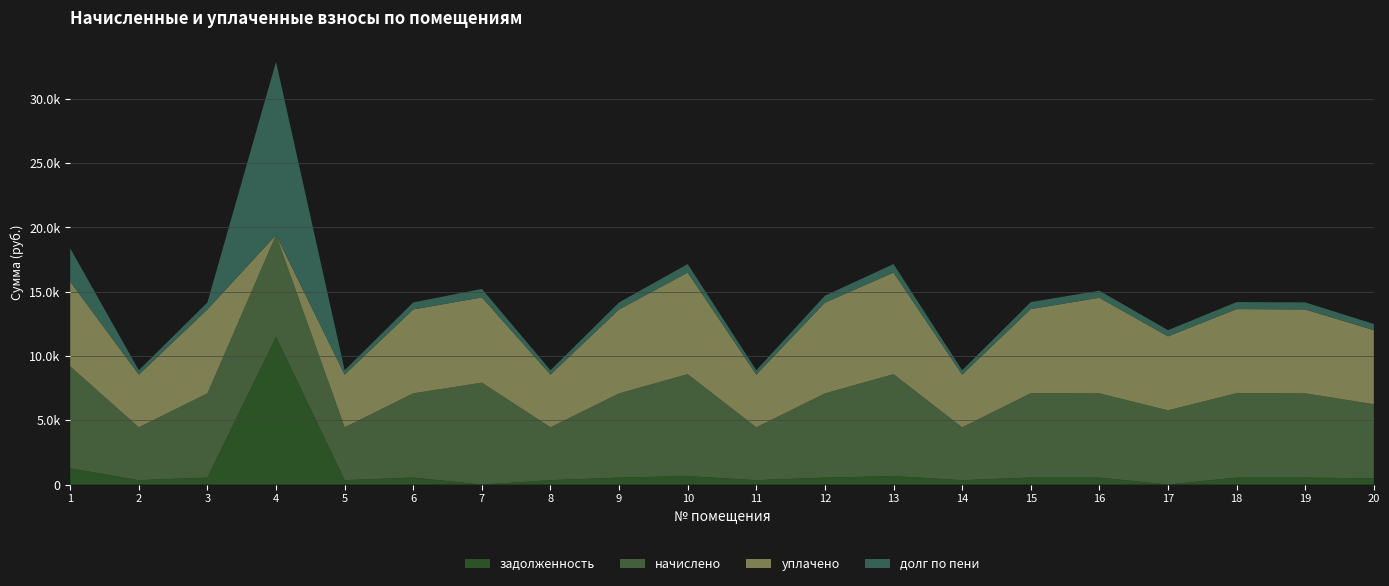

Reading right to left, transcribe all the data shown in this chart.

задолженность: 481.2	545.8	546.9	0.0	545.8	546.9	342.7	660.7	545.8	342.7	660.7	545.8	342.7	0.0	545.8	342.7	11489.2	545.8	342.7	1271.9
начислено: 5774.3	6550.0	6562.3	5774.3	6550.0	6562.3	4112.2	7928.9	6550.0	4112.2	7928.9	6550.0	4112.2	7928.9	6550.0	4112.2	7928.9	6550.0	4112.2	7928.9
уплачено: 5756.0	6529.2	6541.5	5756.0	7440.3	6541.5	4099.1	7903.8	7054.3	4099.1	7903.8	6529.2	4099.1	6632.5	6529.2	4099.1	0.0	6529.2	4099.1	6582.3
долг по пени: 481.2	545.8	546.9	481.2	545.8	546.9	342.7	660.7	545.8	342.7	660.7	545.8	342.7	660.7	545.8	342.7	13471.4	545.8	342.7	2593.4